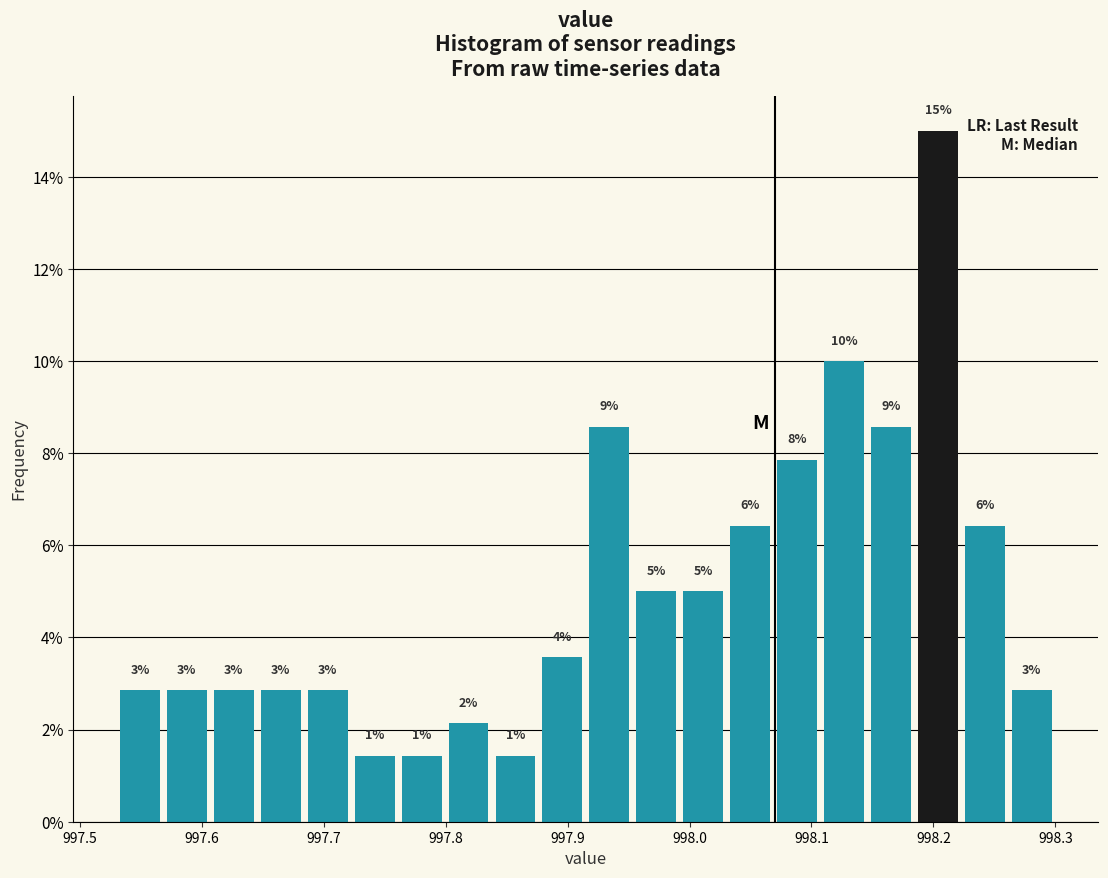

Around what value on the x-axis is the tallest bar? Give the approximate position of its centre, as read against the axis.

998.20